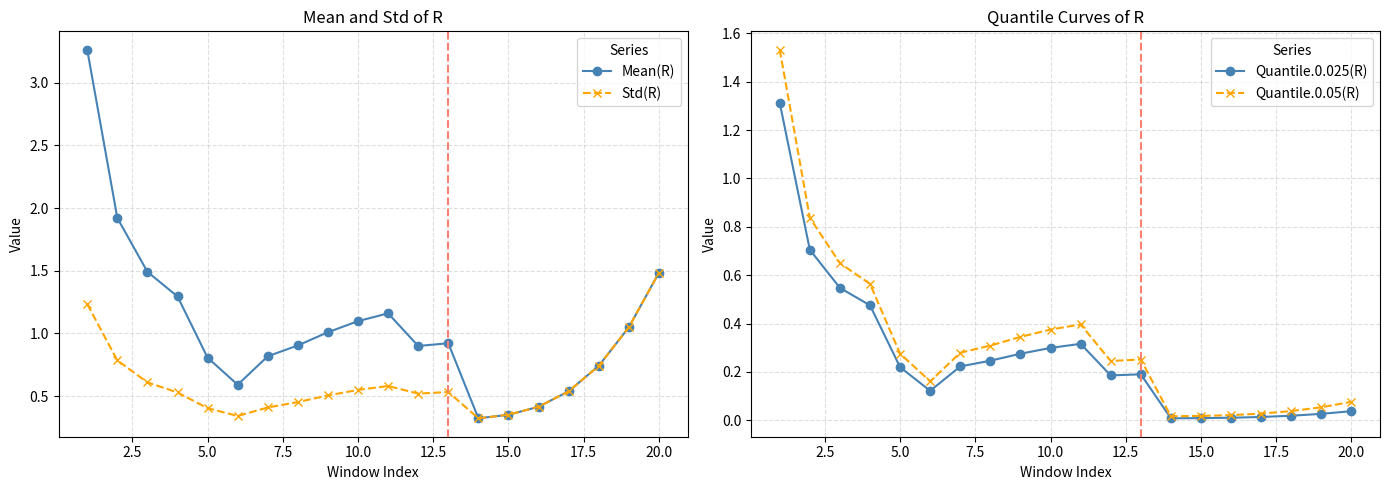

List the series in order of their peak value, highest first.

Mean(R), Quantile.0.05(R), Std(R), Quantile.0.025(R)